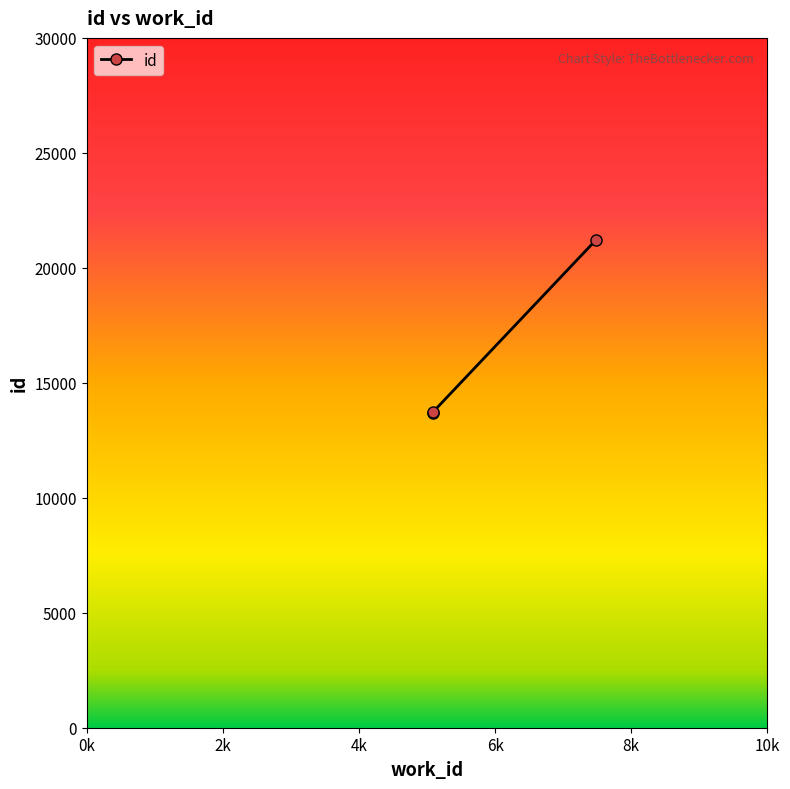

At which category does the chart reach its minimum across all series?

5088